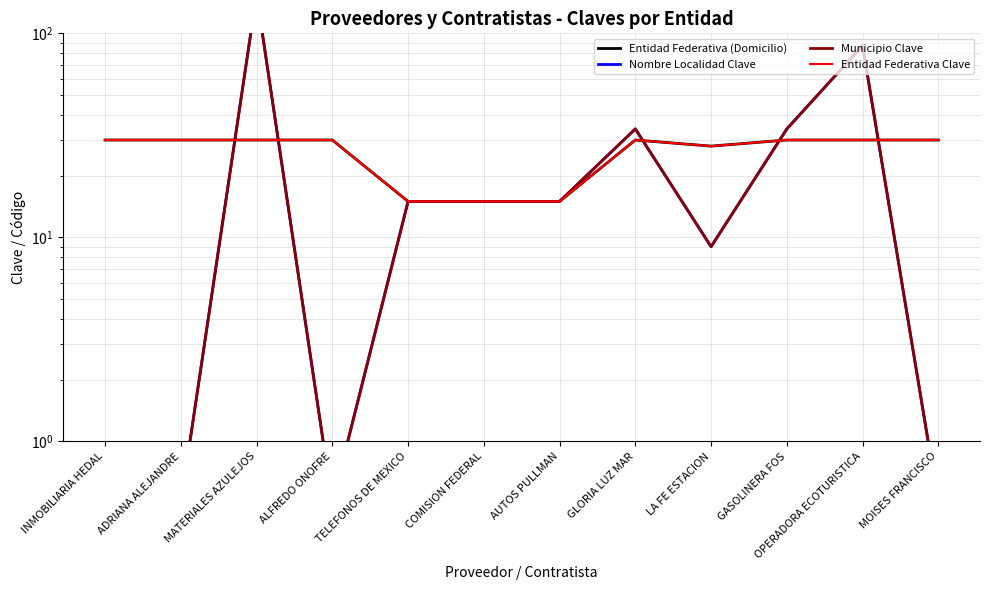

How many interior local valleys does the Entidad Federativa (Domicilio) series have?

1